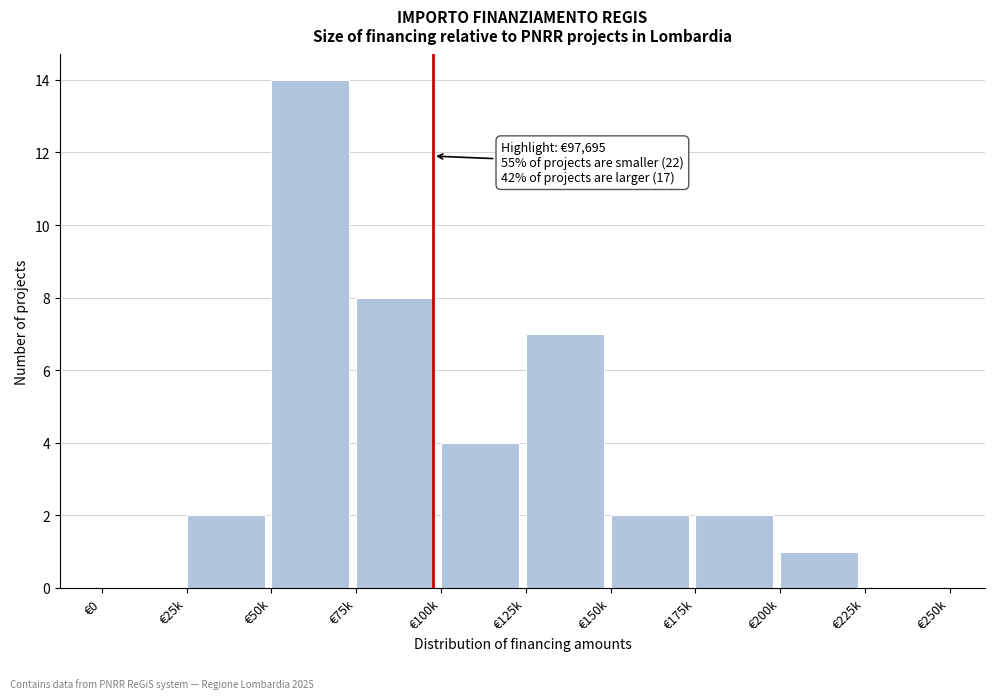

Reading left to right, what are all the values shown in this chart?

€0=0	€25k=2	€50k=14	€75k=8	€100k=4	€125k=7	€150k=2	€175k=2	€200k=1	€225k=0